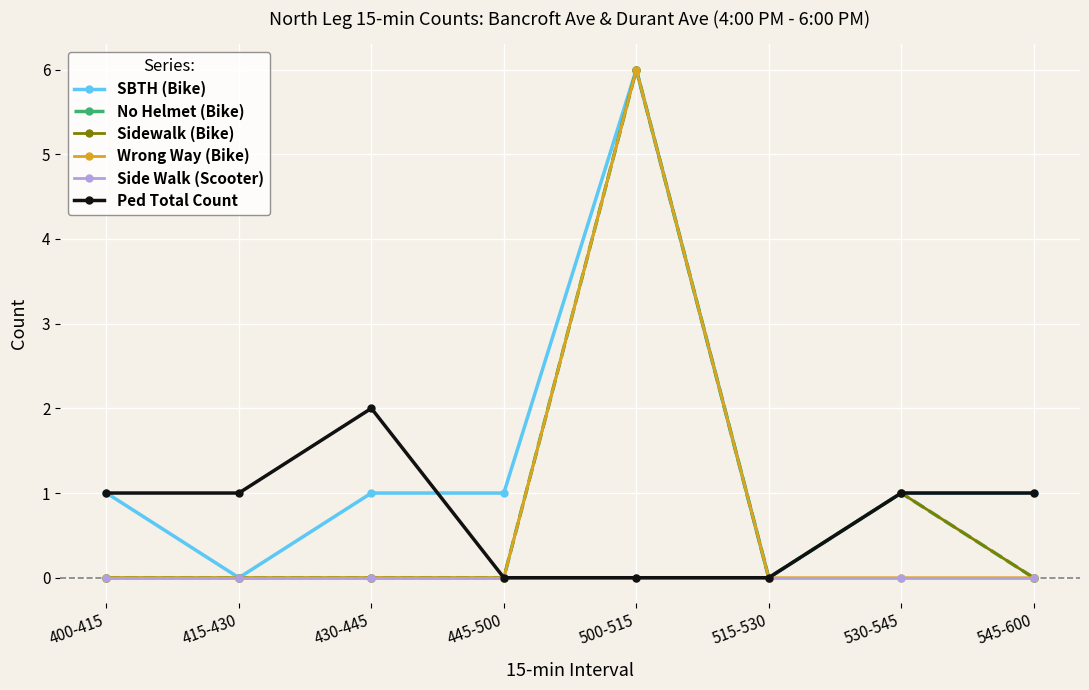

Which series has the largest range (max minus min)?

SBTH (Bike)